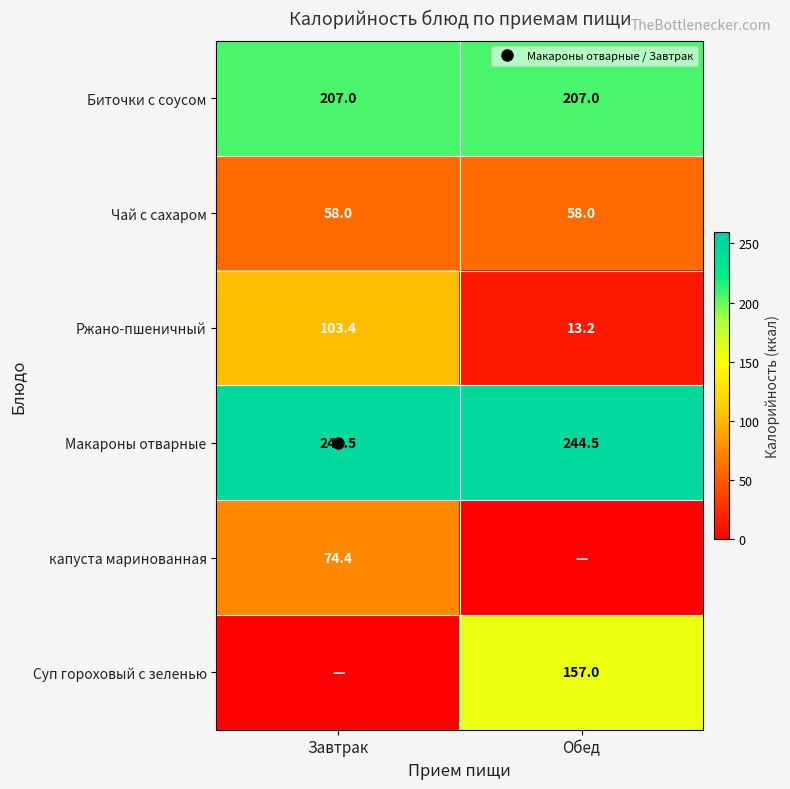

List the series in order of their peak value, highest first.

Макароны отварные, Биточки с соусом, Суп гороховый с зеленью, Ржано-пшеничный, капуста маринованная, Чай с сахаром